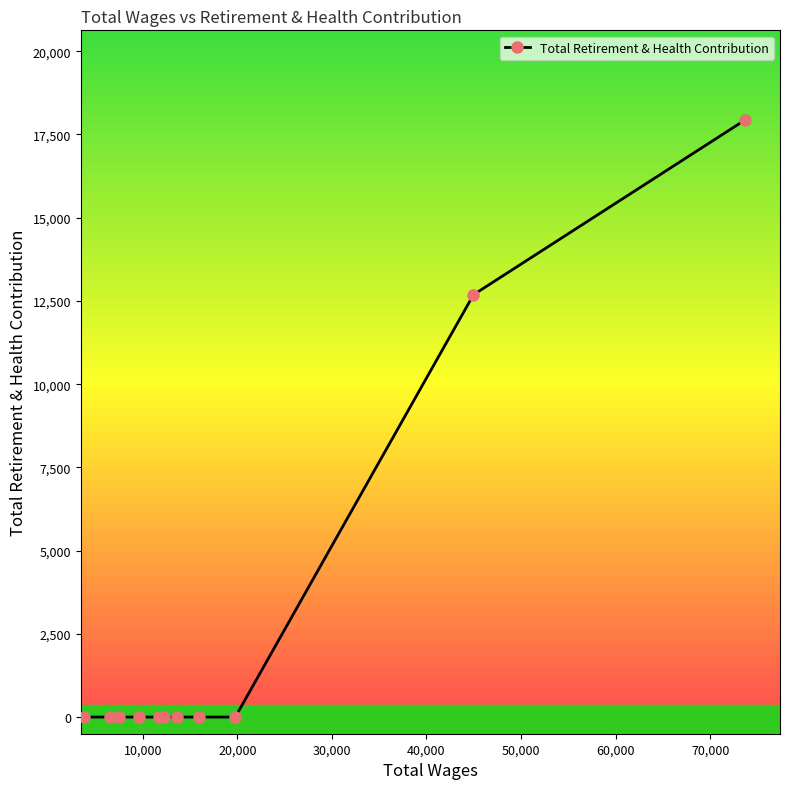

What is the greatest value displayed?

17937